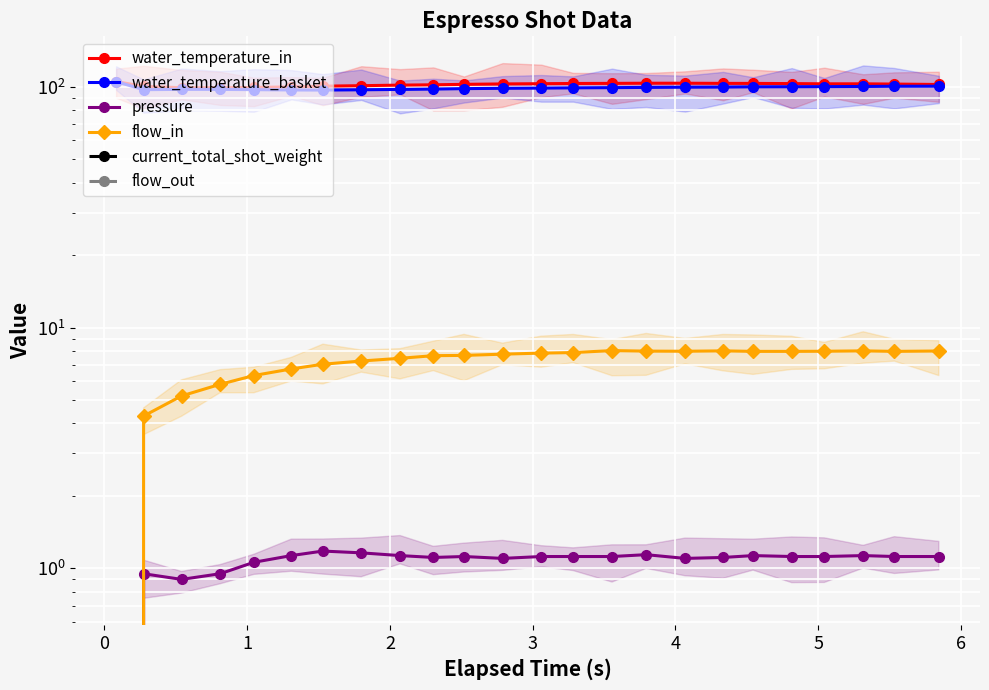

Count the number of data series in this chart.

6